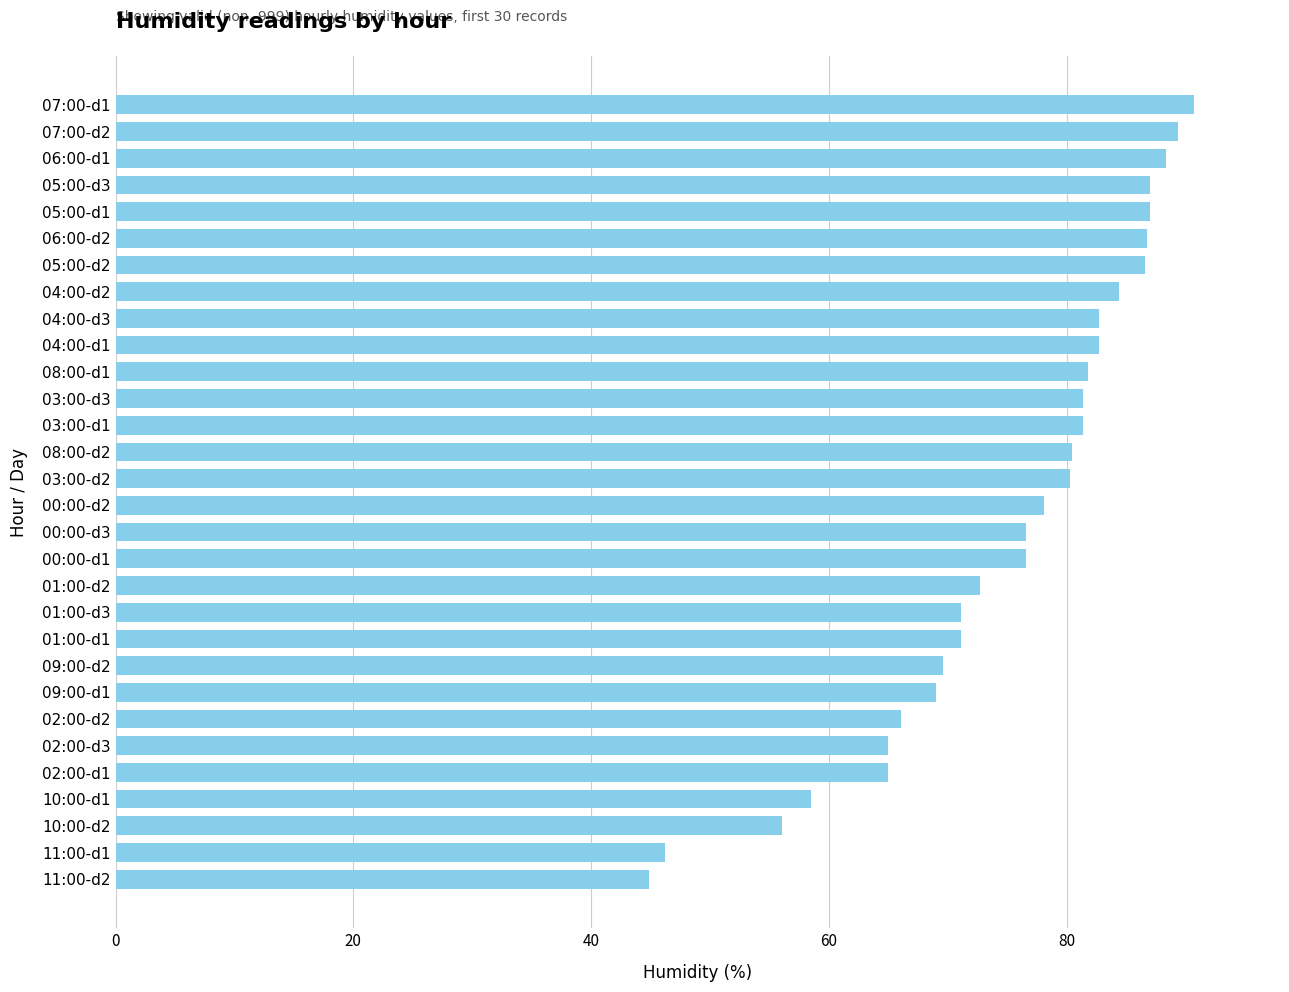

At which label is the value closest to 67?

02:00-d2